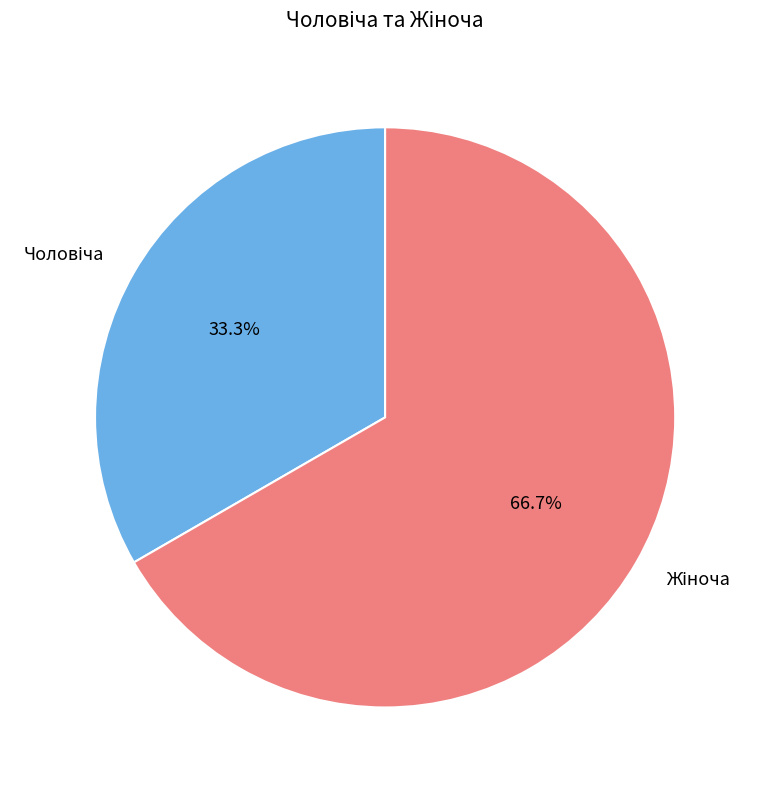

Is there any slice that represents more than half of the pie?

Yes